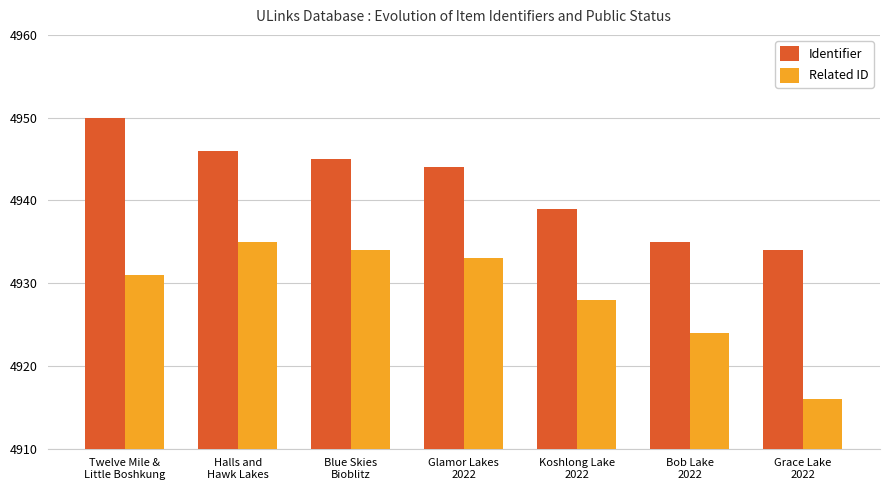

True or false: Related ID has a value of 4934 at Blue Skies
Bioblitz.

True